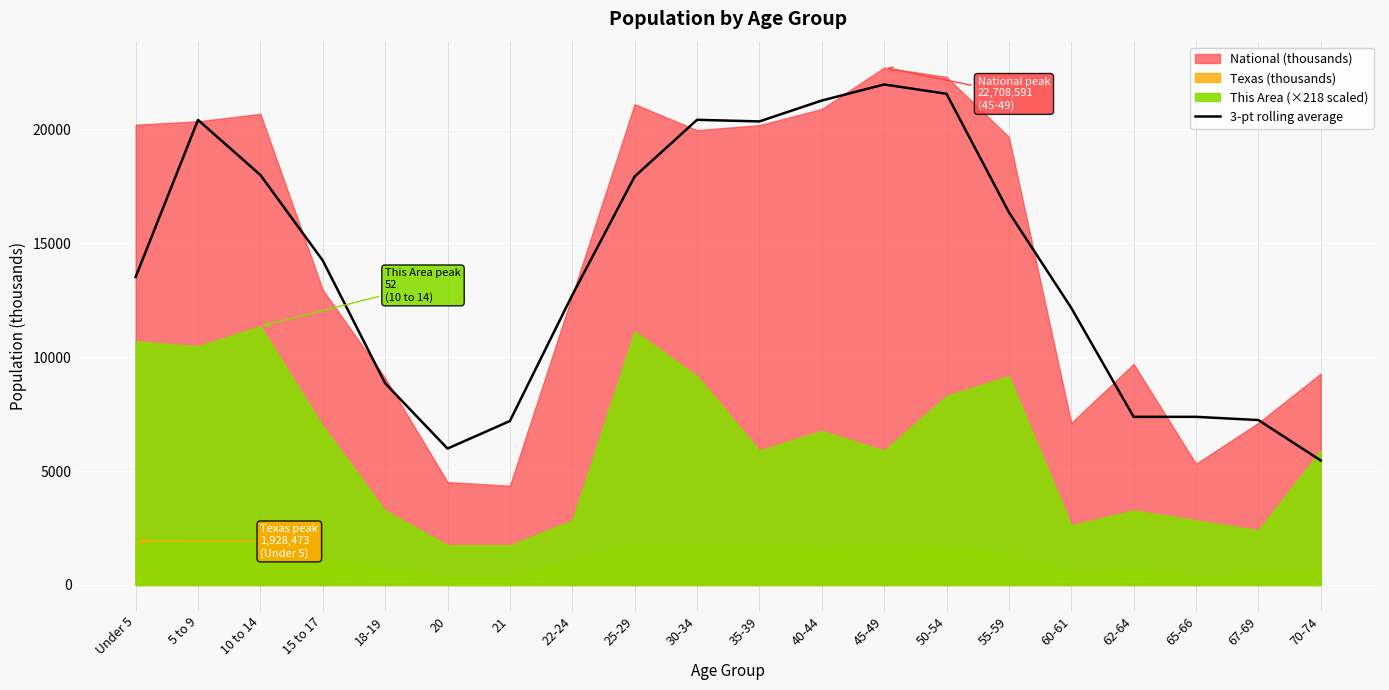

How many data points are less than 14239?

10